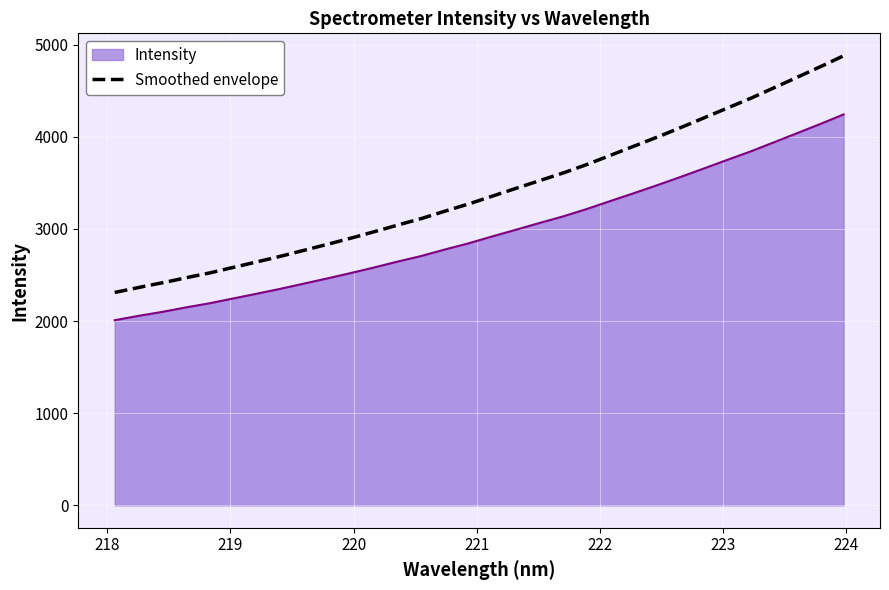

The value at 222.8355 is 4887.5. True or false?

False